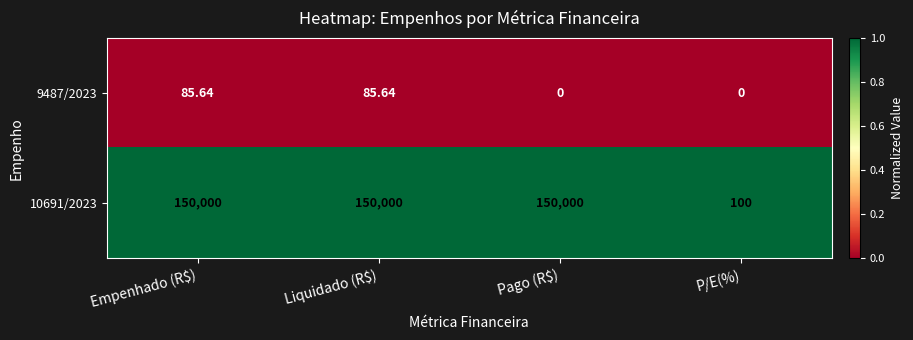

Reading left to right, list all the values displayed in this chart.

9487/2023: Empenhado (R$)=86	Liquidado (R$)=86	Pago (R$)=0	P/E(%)=0
10691/2023: Empenhado (R$)=150000	Liquidado (R$)=150000	Pago (R$)=150000	P/E(%)=100